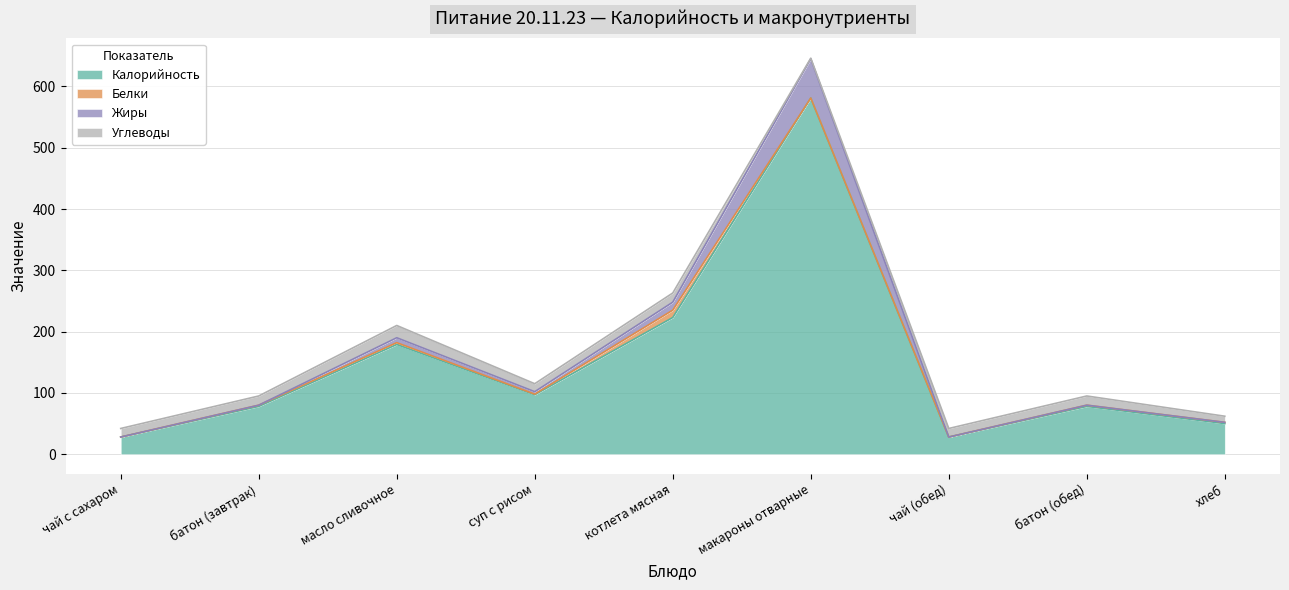

At which category is the sum across all series the highest?

макароны отварные